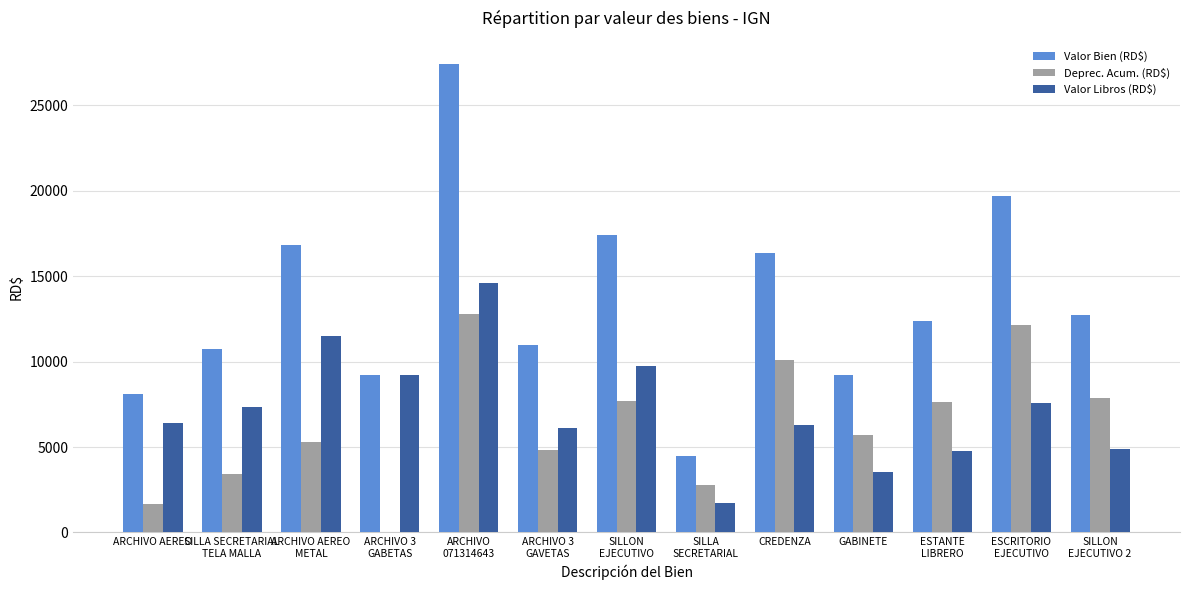

Which category has the highest value across all series?

ARCHIVO
071314643